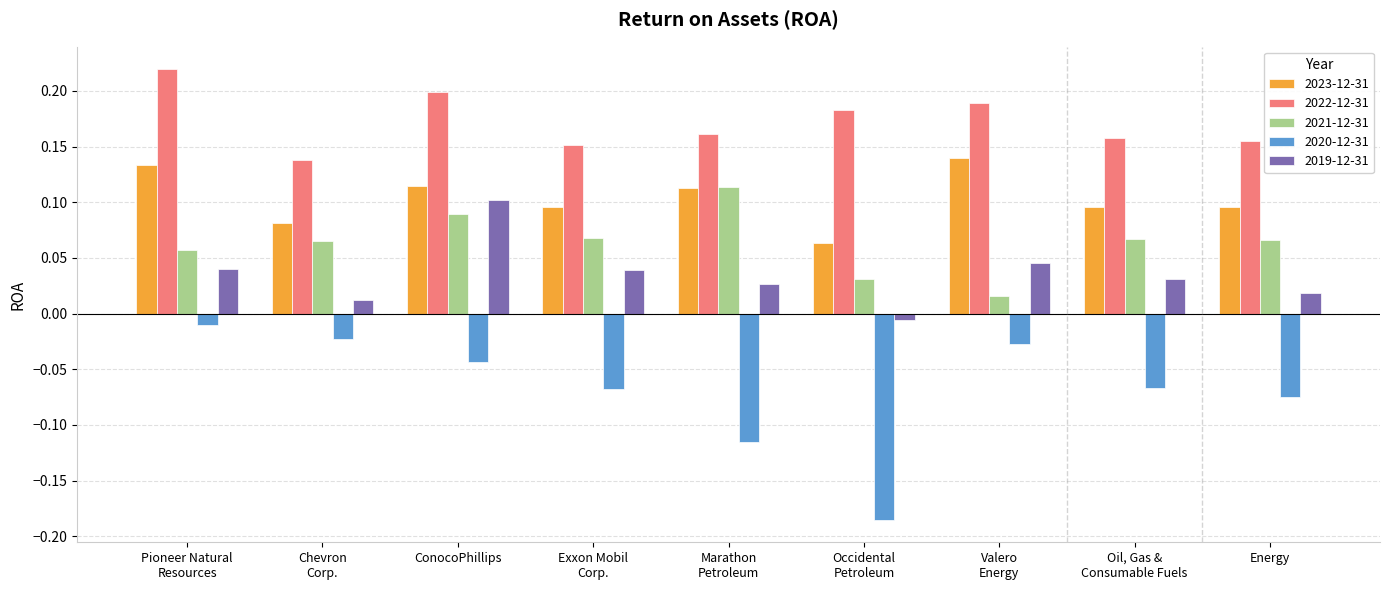

What is the total value across all series at Marathon
Petroleum?

0.3